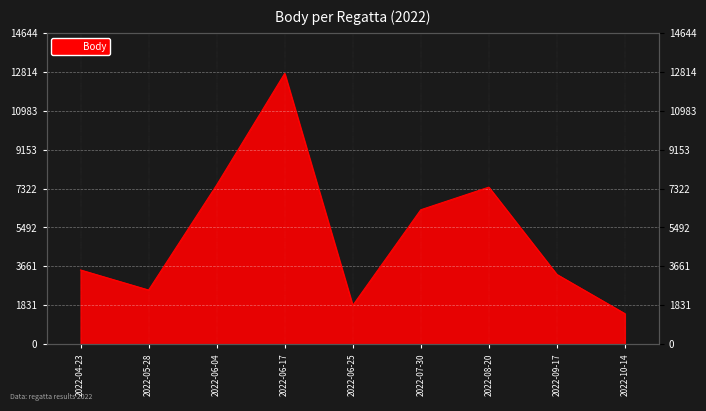

What is the approximate value at 2022-04-23?

3493